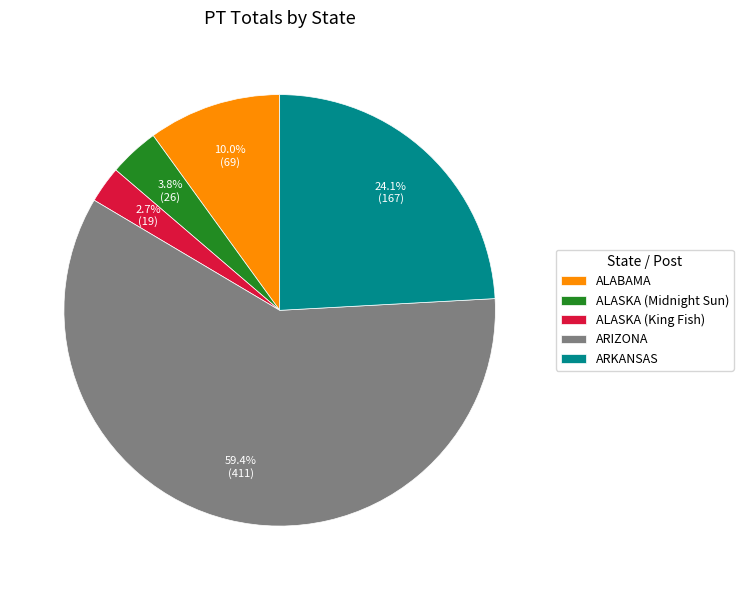

How many segments does this pie chart have?

5